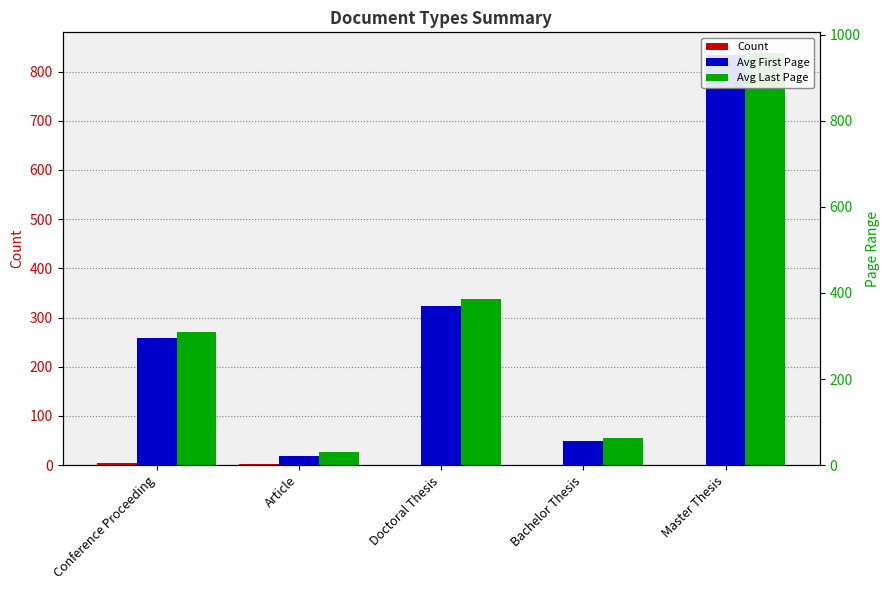

List the labels in order of Avg First Page value, smallest first.

Article, Bachelor Thesis, Conference Proceeding, Doctoral Thesis, Master Thesis